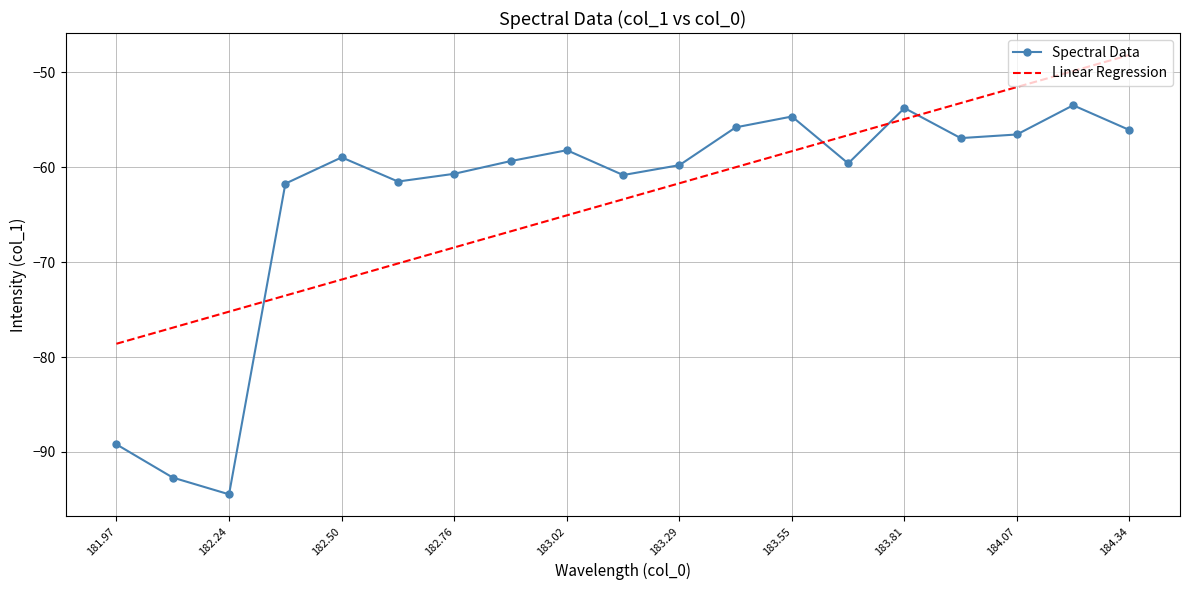

How many times do Spectral Data and Linear Regression cross each other?

4